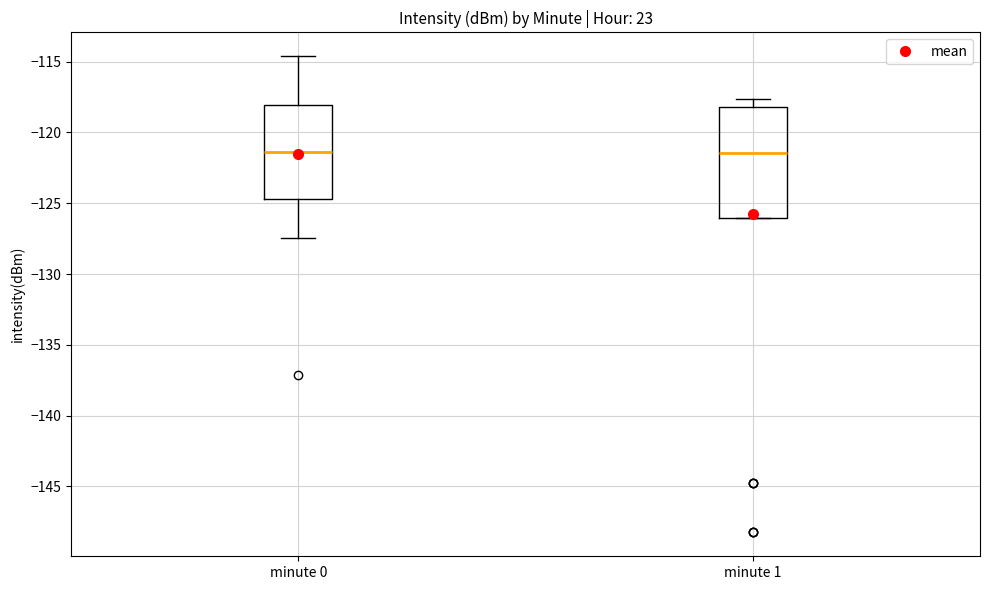

Where is the upper edge of the box for minute 0 on the y-axis? The values are not printed on the chart, so give them approximately, as read against the axis.

-118.0